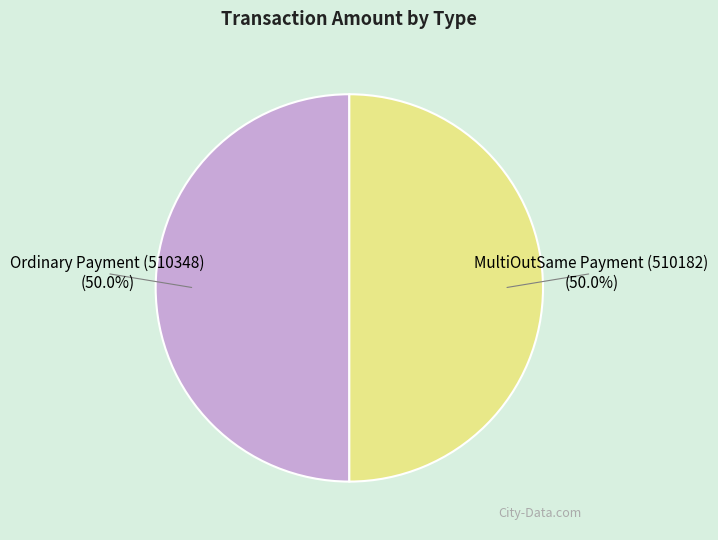

To the nearest percent, what percentage of the pie is MultiOutSame Payment (510182)?

50%